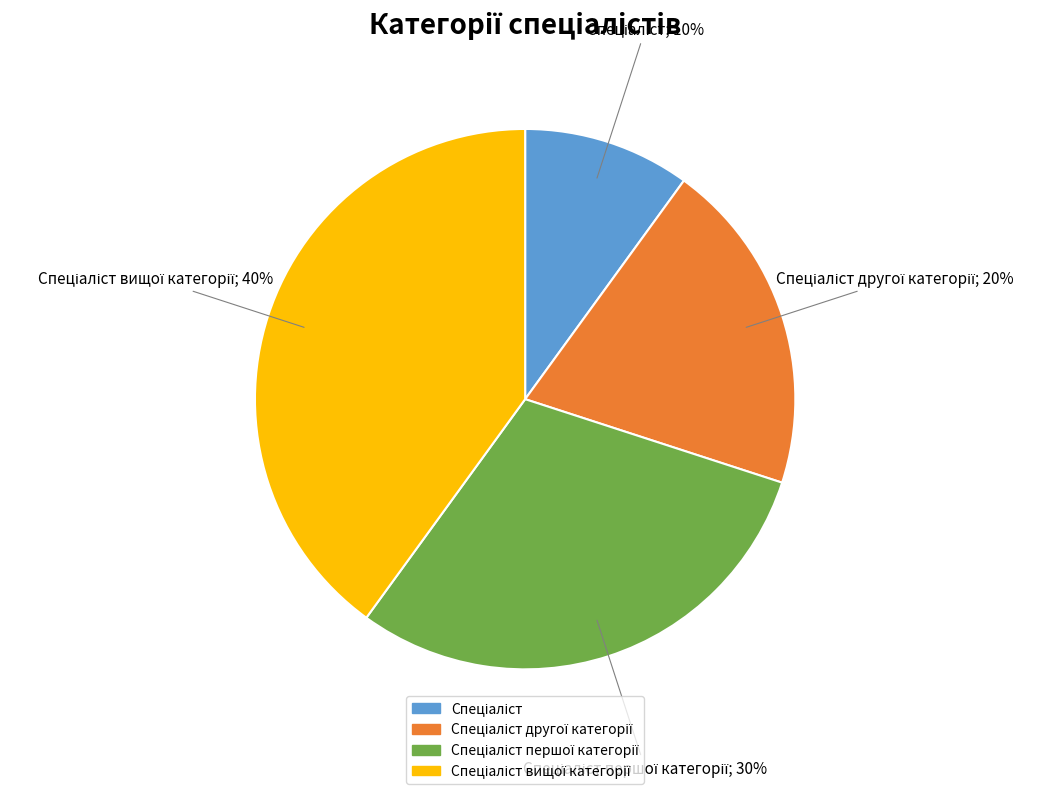

Count the number of slices in the pie.

4